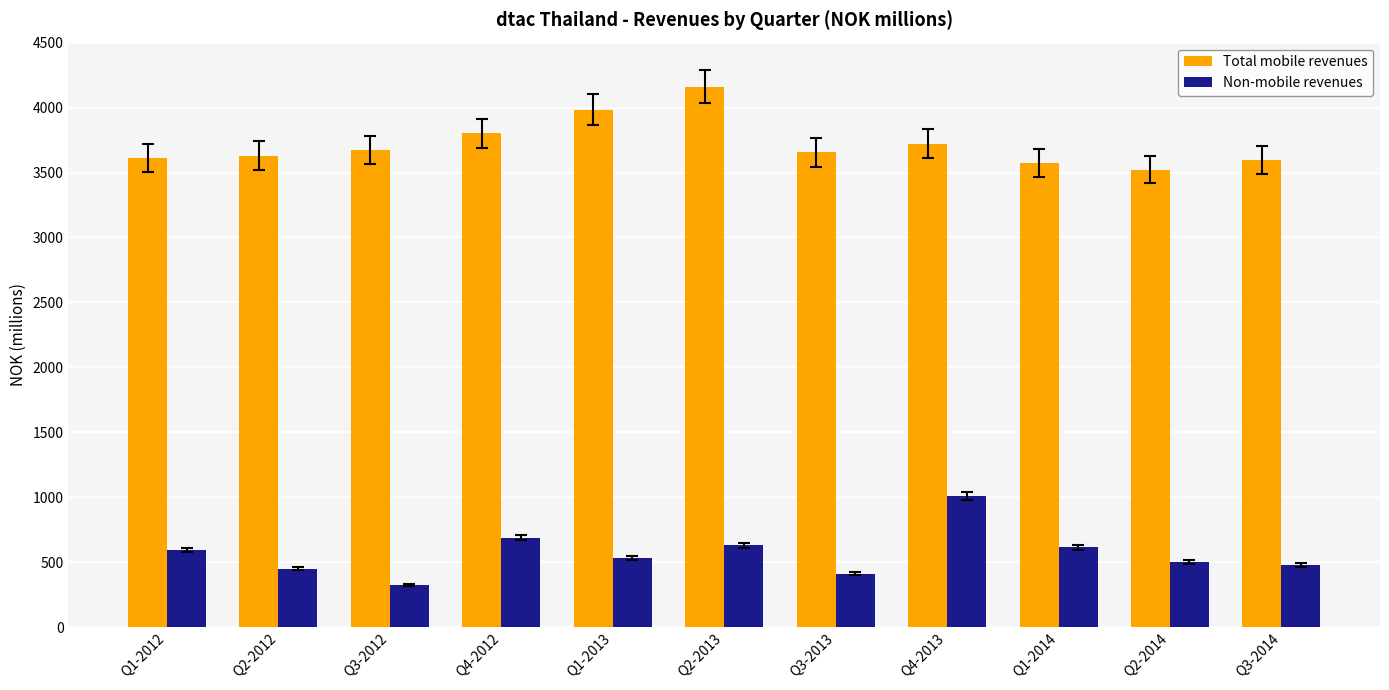

How many groups of bars are there?

11